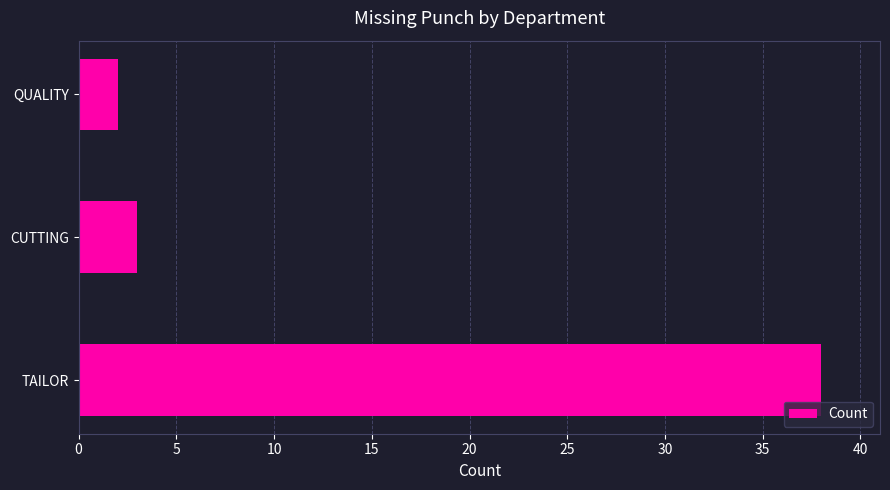

At which label is the value closest to 20?

CUTTING